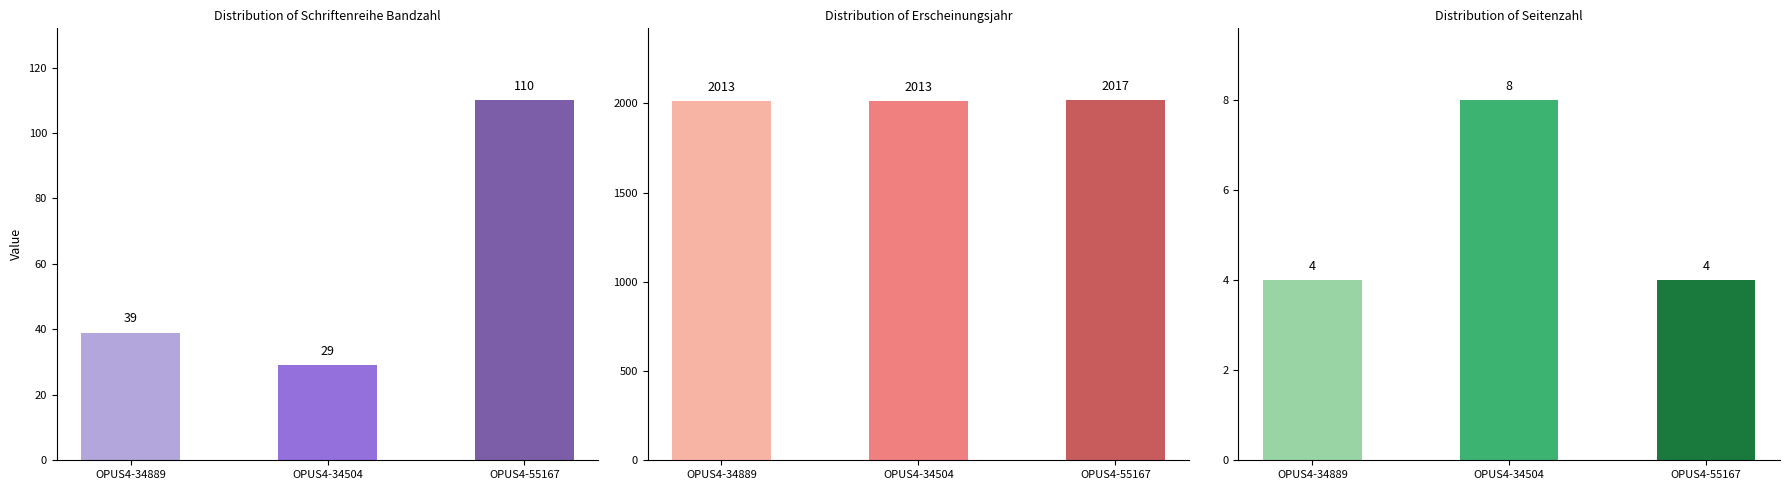

Which series has the widest spread of values?

Schriftenreihe Bandzahl